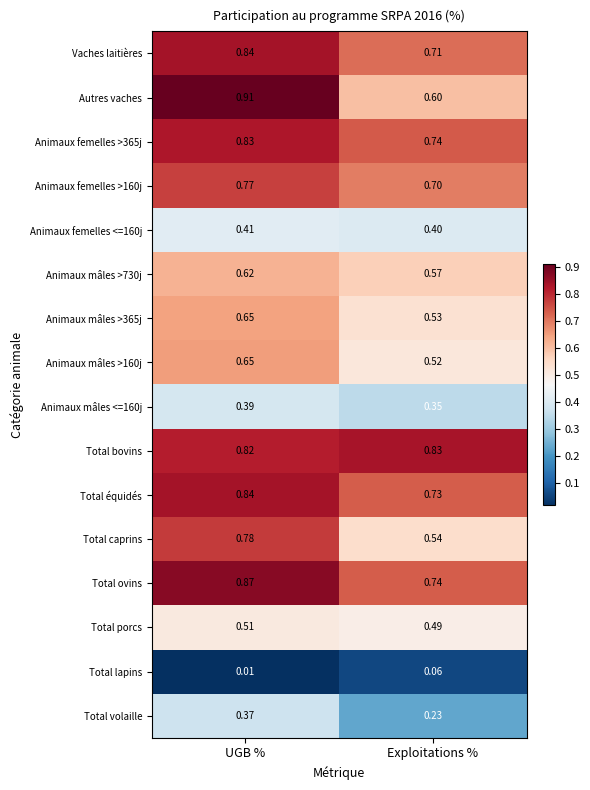

Which series has the largest total across all categories?

Total bovins